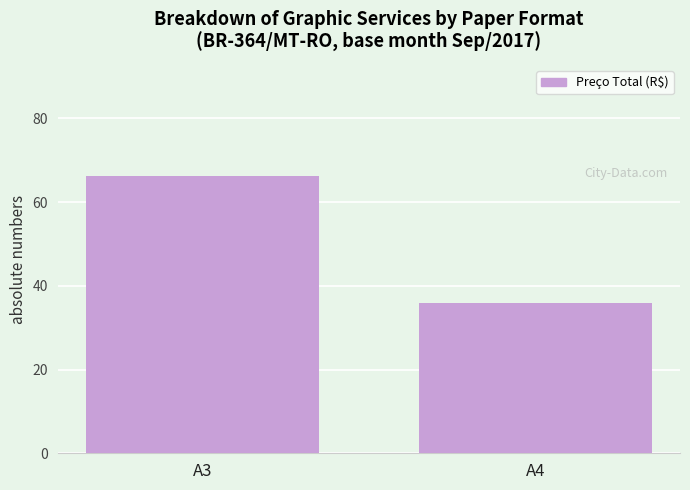

True or false: the data shows 66.3 at A3.

True